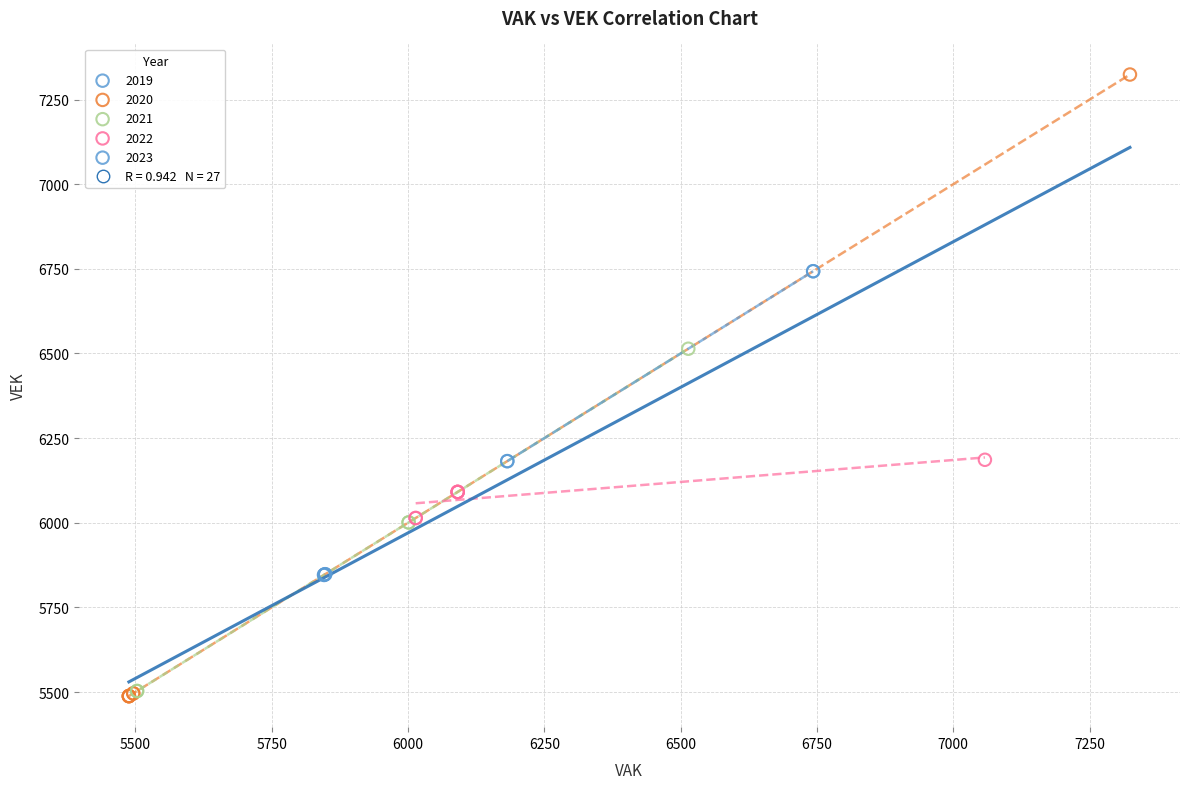

Which series has the largest Y range (max minus min)?

2020